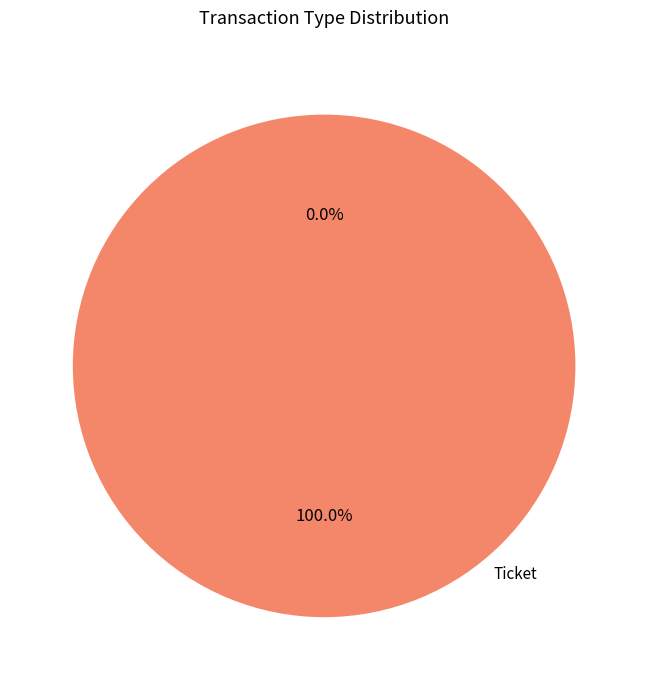

Rank the categories by value from lowest to highest.

Ticket, Vote